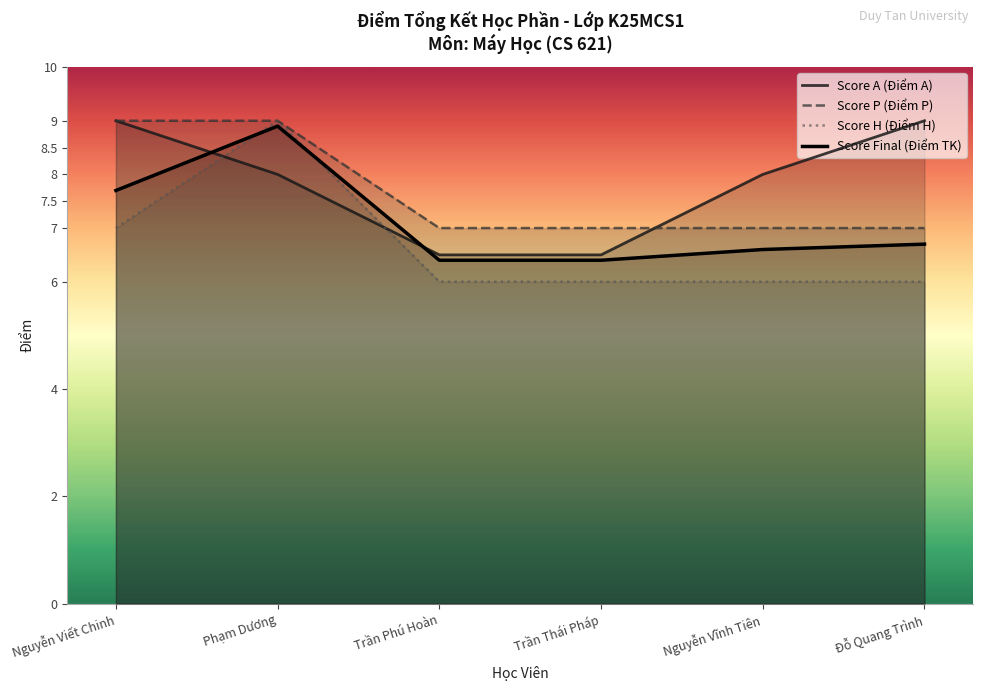

What is the minimum value for Score P (Điểm P)?

7.0